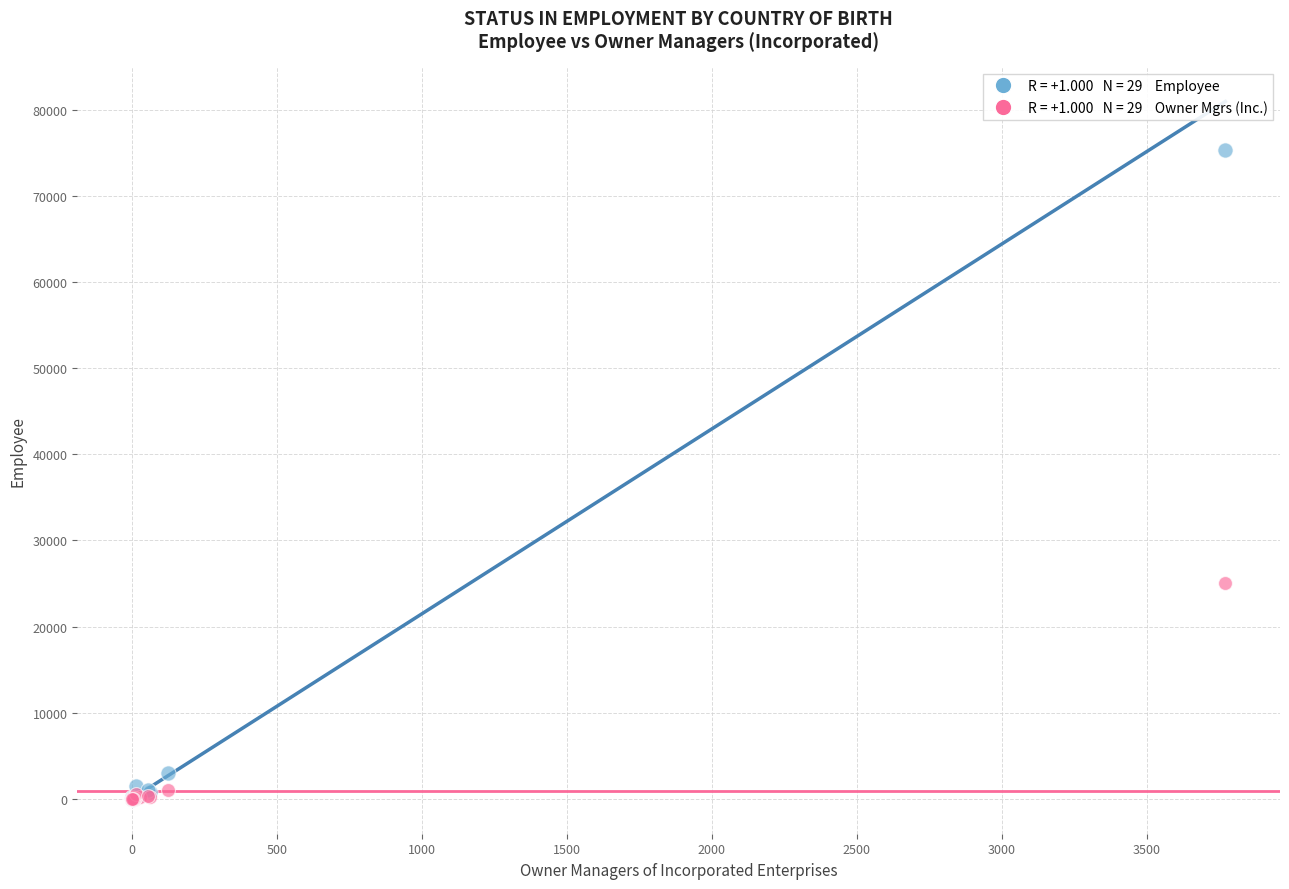

Across all series, what Y value is closest to 37679?

25119.0